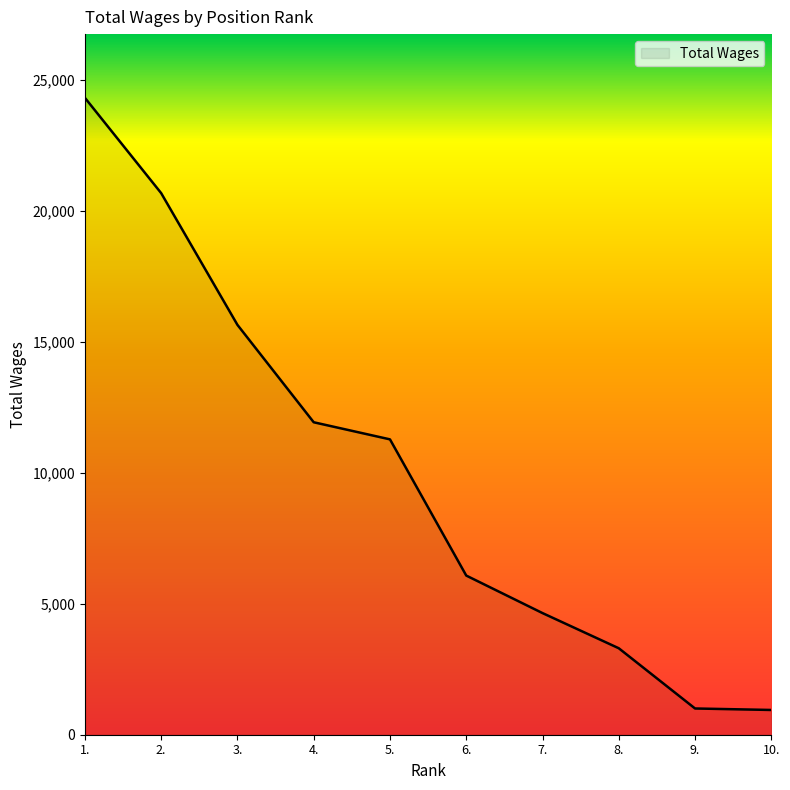

Is it true that the value at 3. is 22013?

False